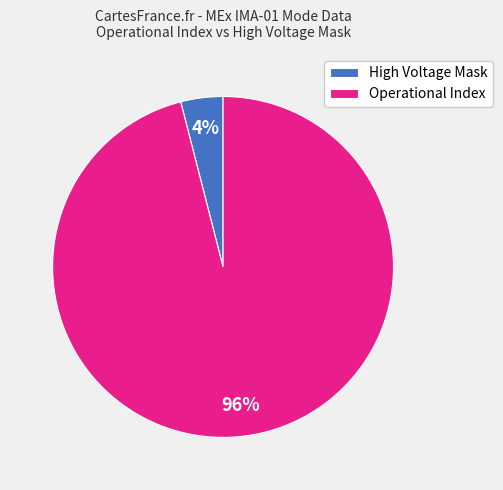

Combined, do Operational Index and High Voltage Mask account for over 50%?

Yes